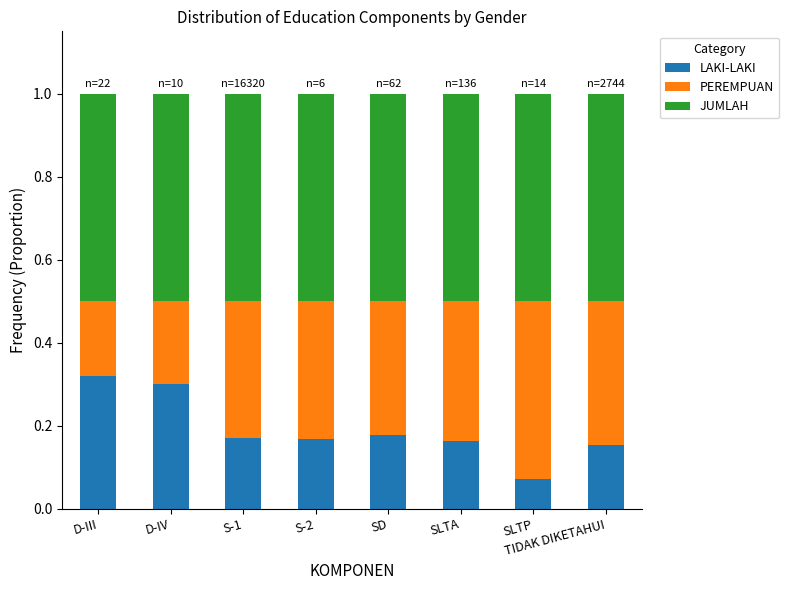

Where is LAKI-LAKI nearest to the value 0?

SLTP